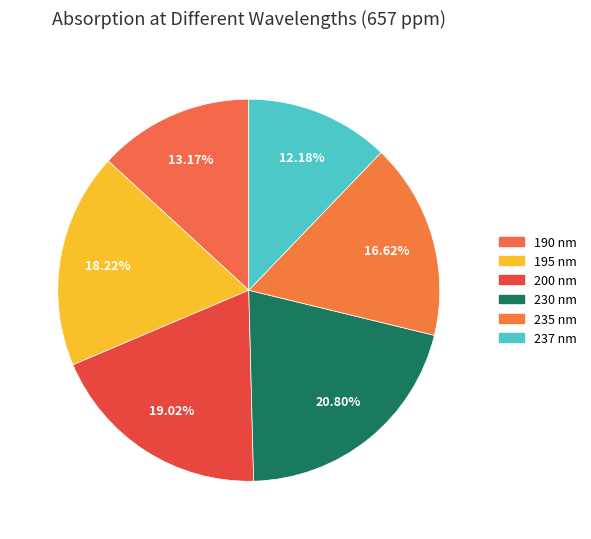

Is 195 nm the majority of the pie?

No